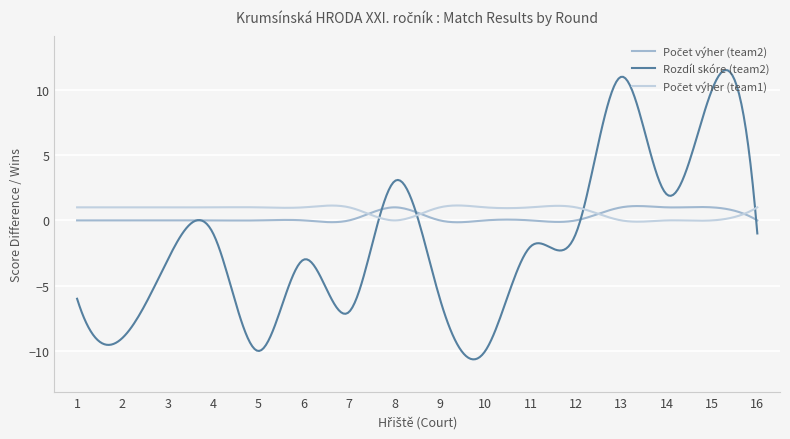

How many lines are shown in the chart?

3